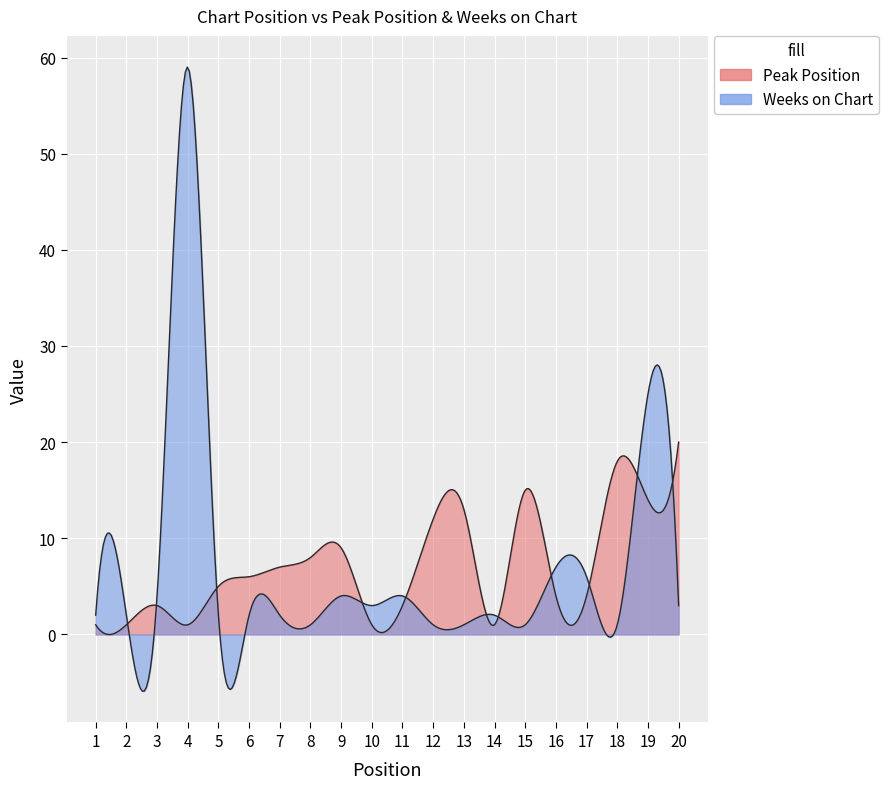

Which has a higher value, 10 or 14?

10